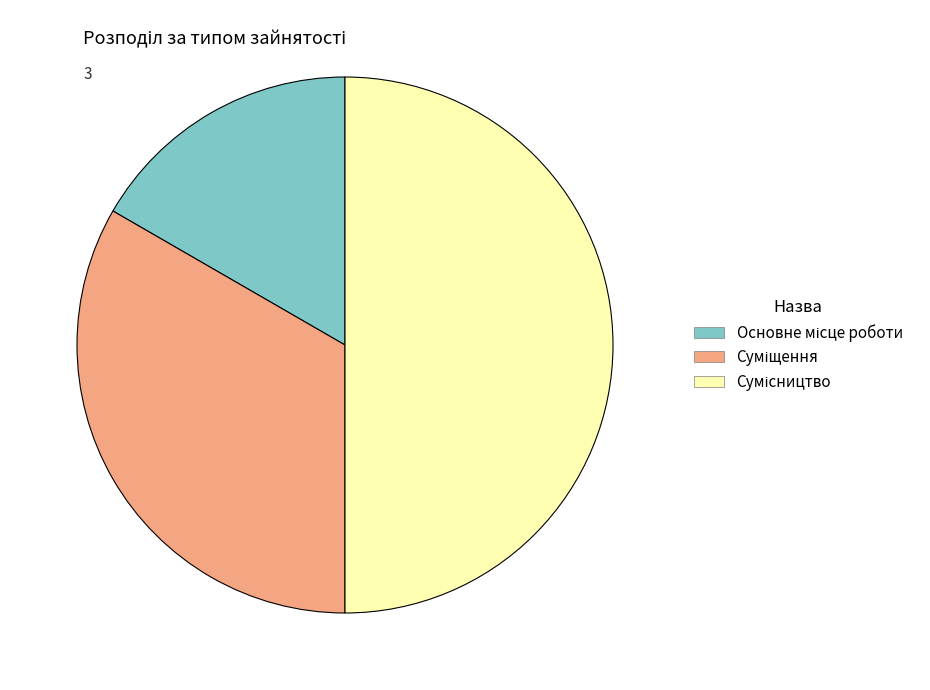

Count the number of slices in the pie.

3